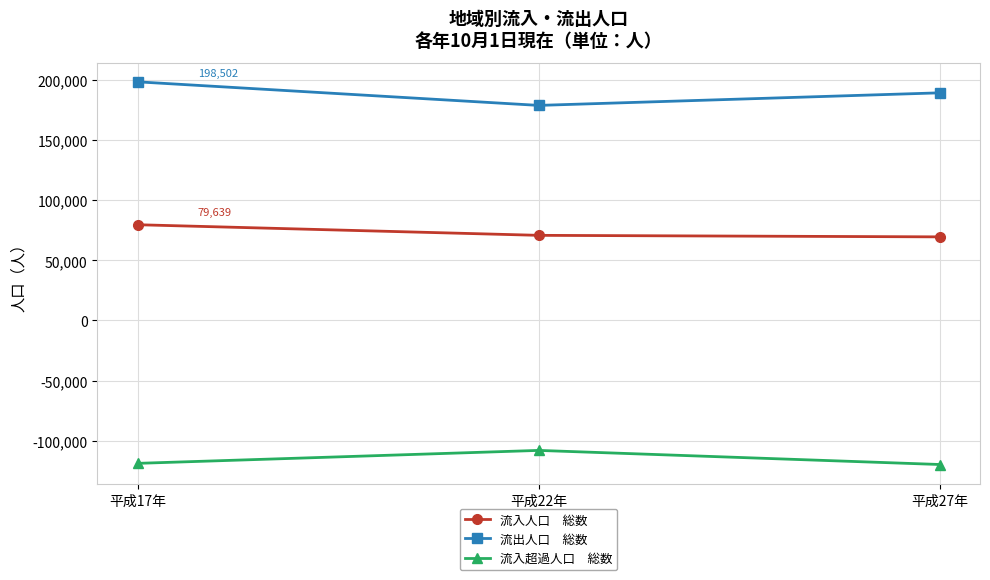

What is the spread (max minus min) of values at 平成27年?

309177